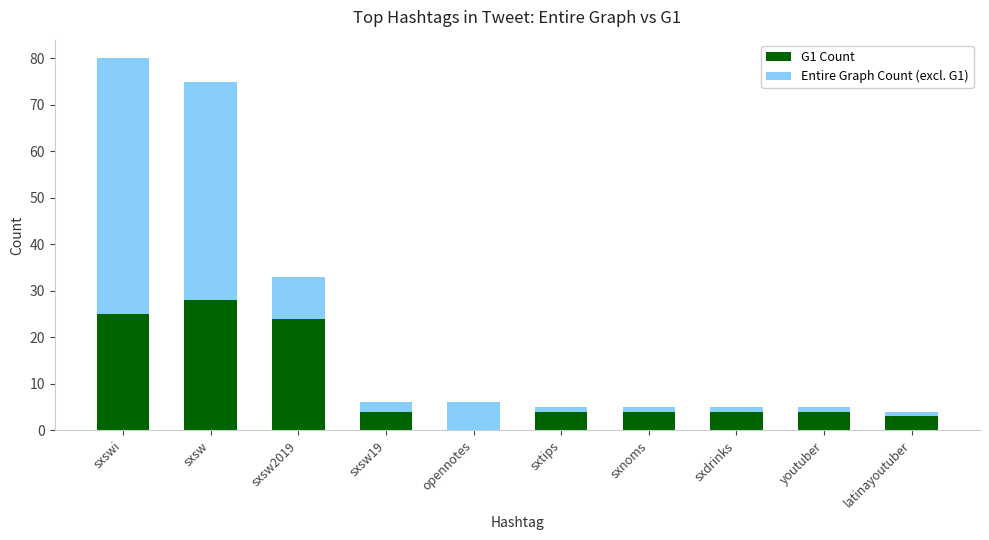

What is the total value across all series at sxswi?

80